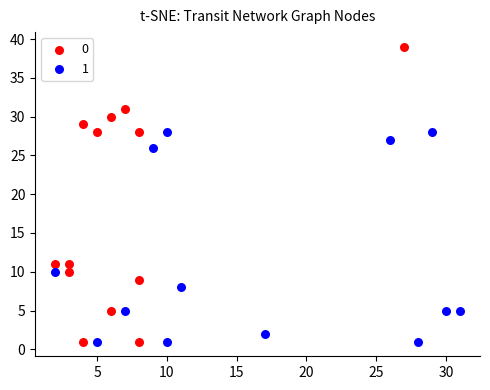

What are all the series names shown in the legend?

0, 1